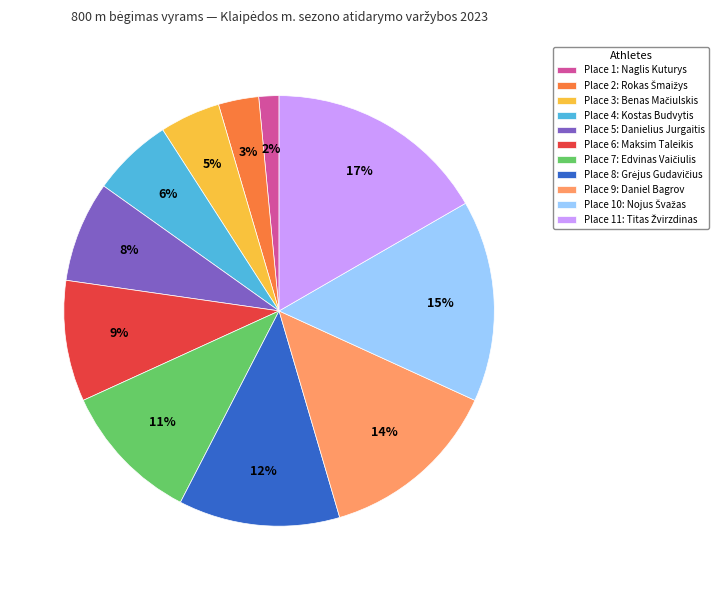

Do Place 4: Kostas Budvytis and Place 9: Daniel Bagrov together represent more than half of the pie?

No